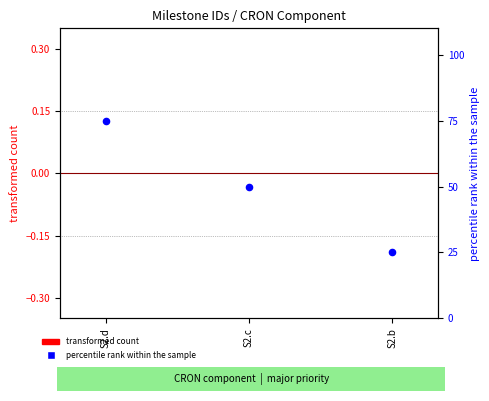

Which series has the widest spread of Y values?

percentile rank within the sample